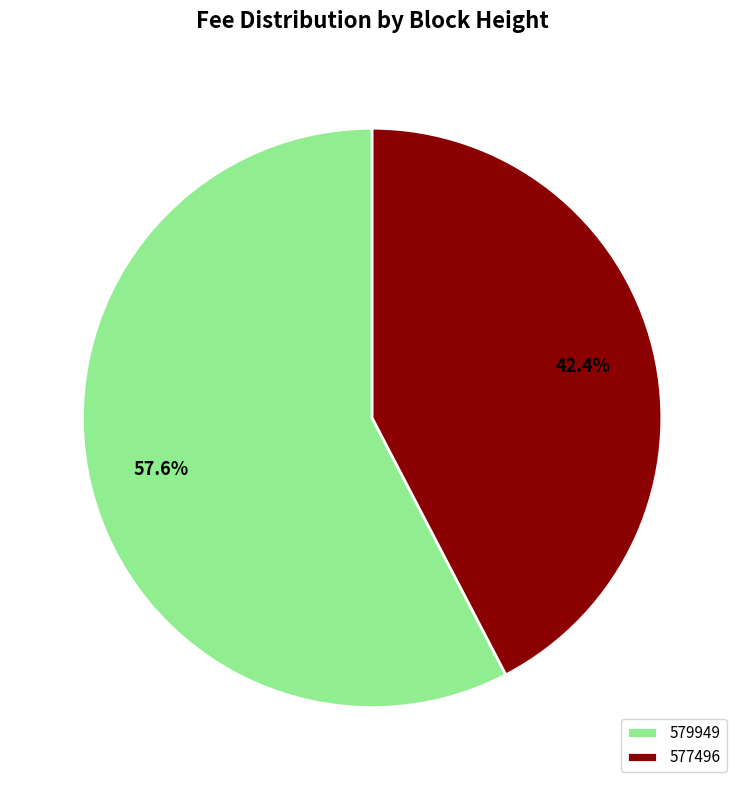

What is the ratio of the value at 579949 to the value at 577496?

1.4